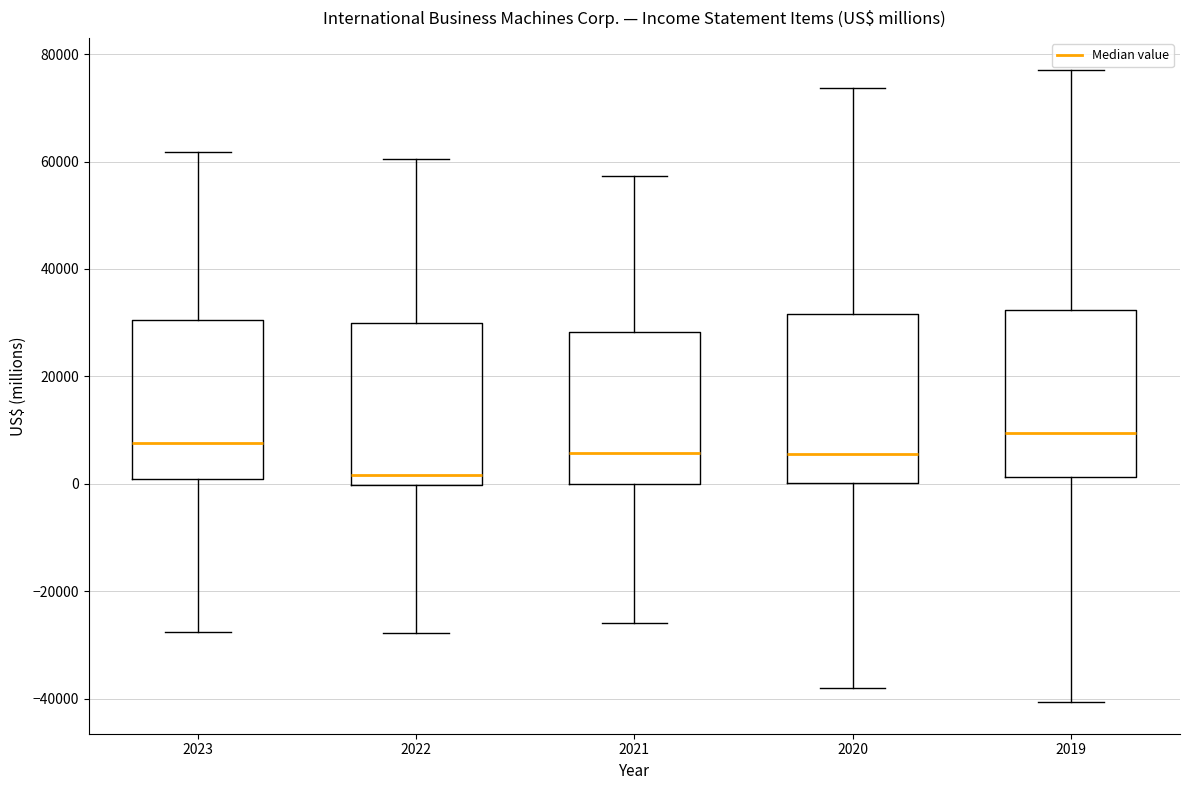

Which box's median line is the lowest?

2022